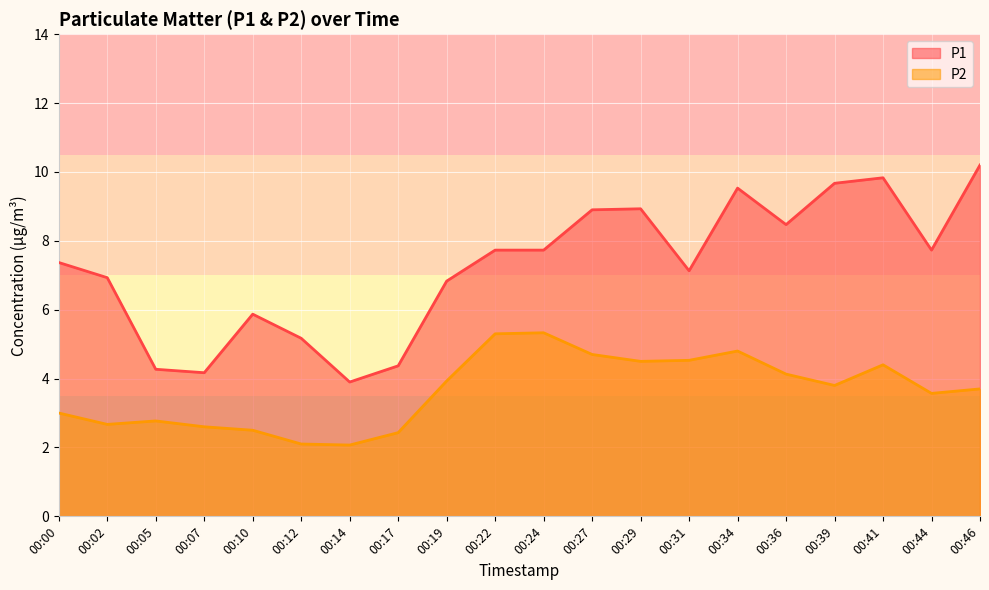

True or false: P1 and P2 intersect in this chart.

False